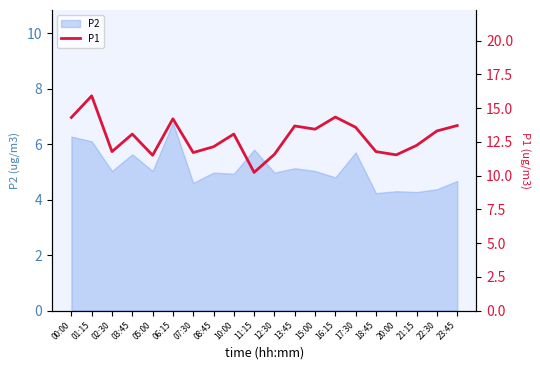

List the labels in order of value, smallest first.

11:15, 05:00, 20:00, 12:30, 07:30, 02:30, 18:45, 08:45, 21:15, 03:45, 10:00, 22:30, 15:00, 17:30, 13:45, 23:45, 06:15, 00:00, 16:15, 01:15